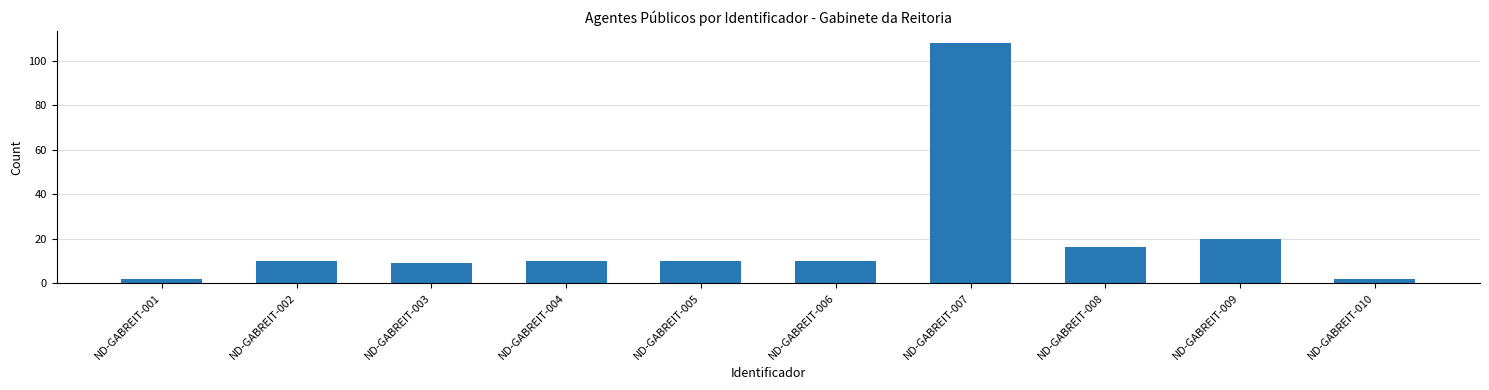

What is the change in value from ND-GABREIT-001 to ND-GABREIT-007?

+106